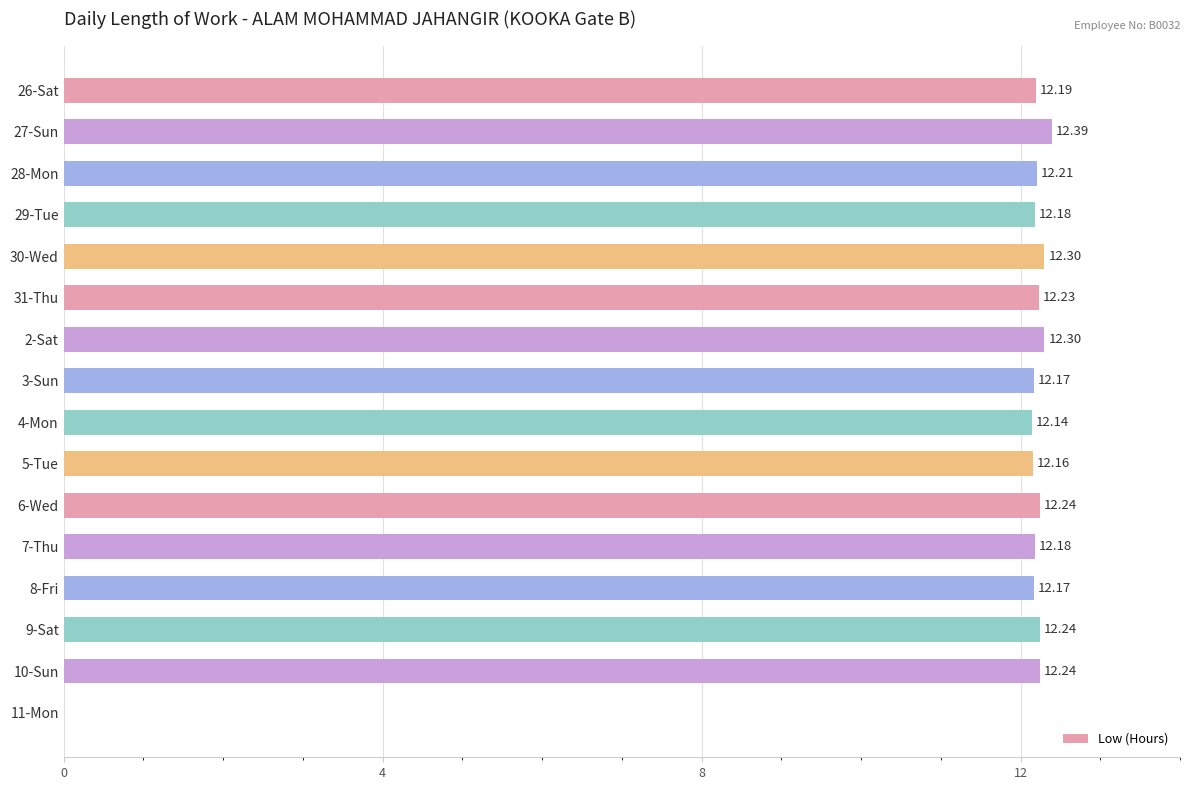

What is the change in value from 31-Thu to 2-Sat?

+0.1